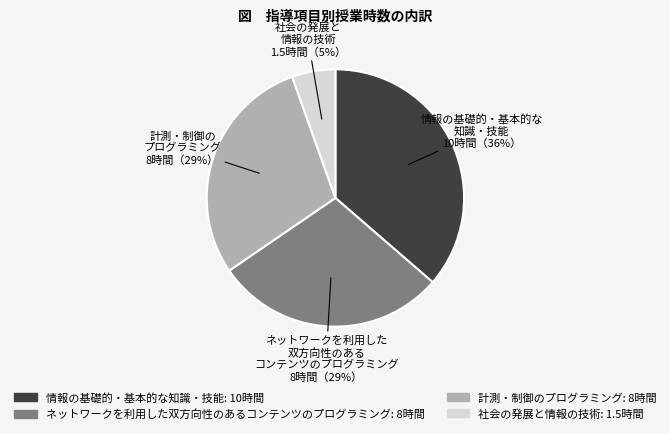

Is there any slice that represents more than half of the pie?

No